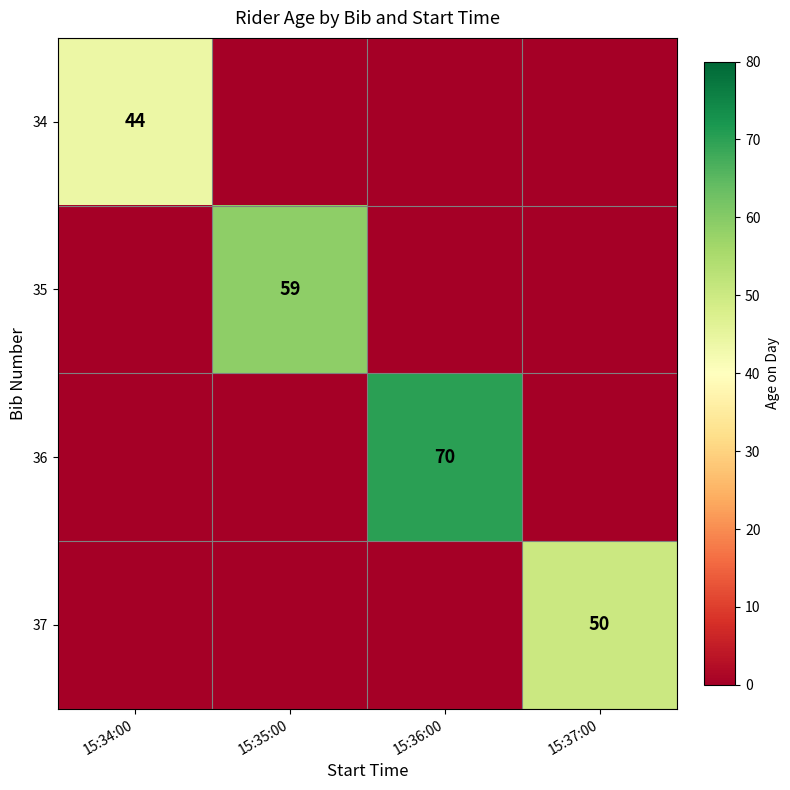

True or false: 35 has a value of 59 at 15:35:00.

True